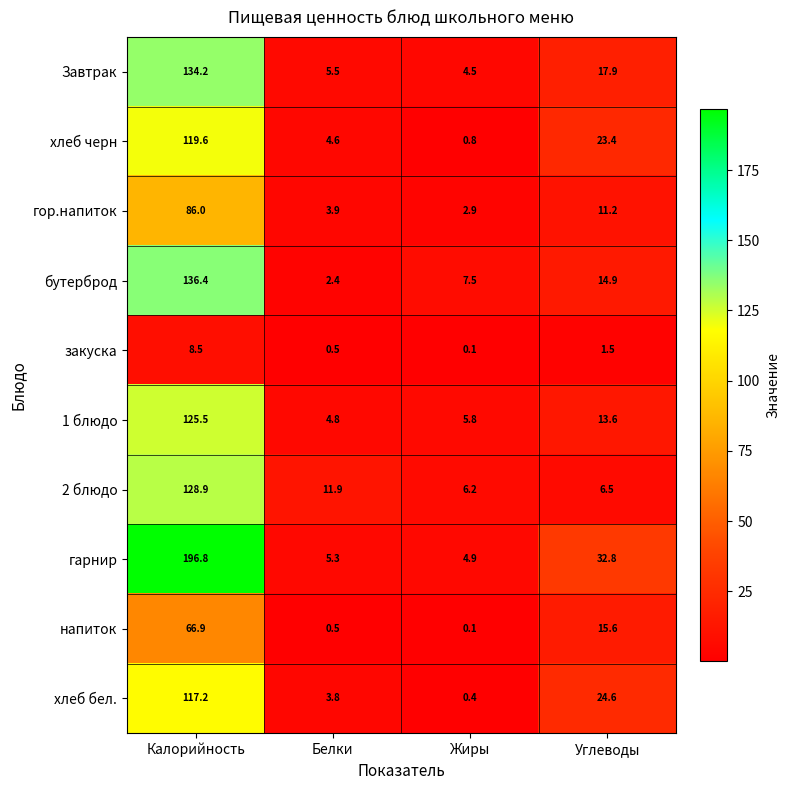

What is the difference between the second highest and second lowest values in the напиток series?

15.1